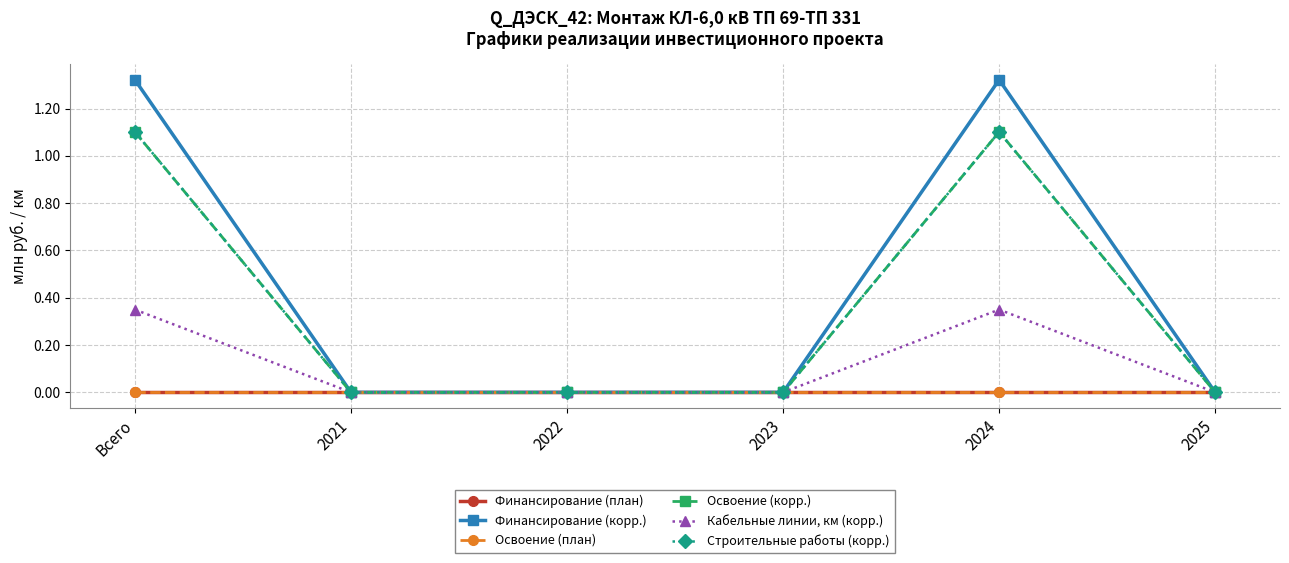

Does the chart have visible grid lines?

Yes